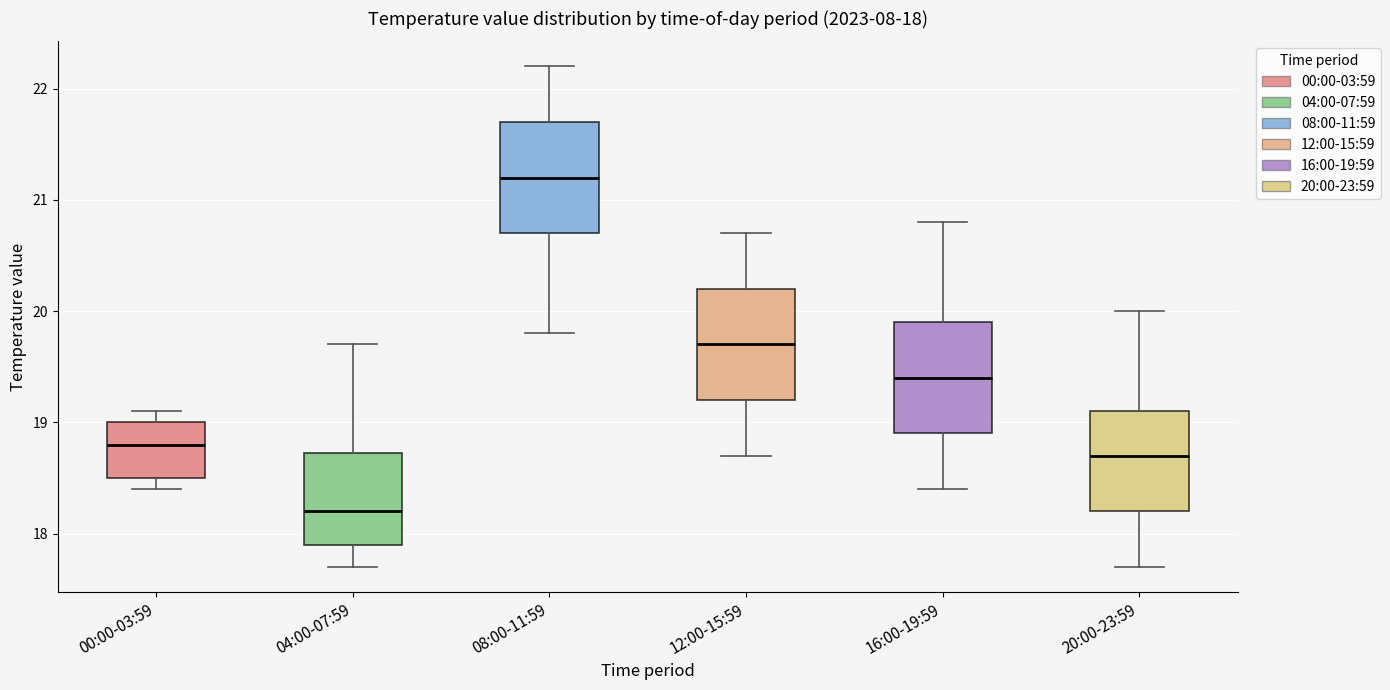

Which box has the lowest median line?

04:00-07:59